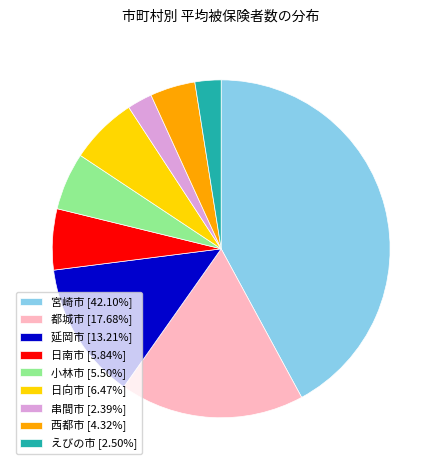

Is the sum of 日南市 [5.84%] and 串間市 [2.39%] greater than half?

No